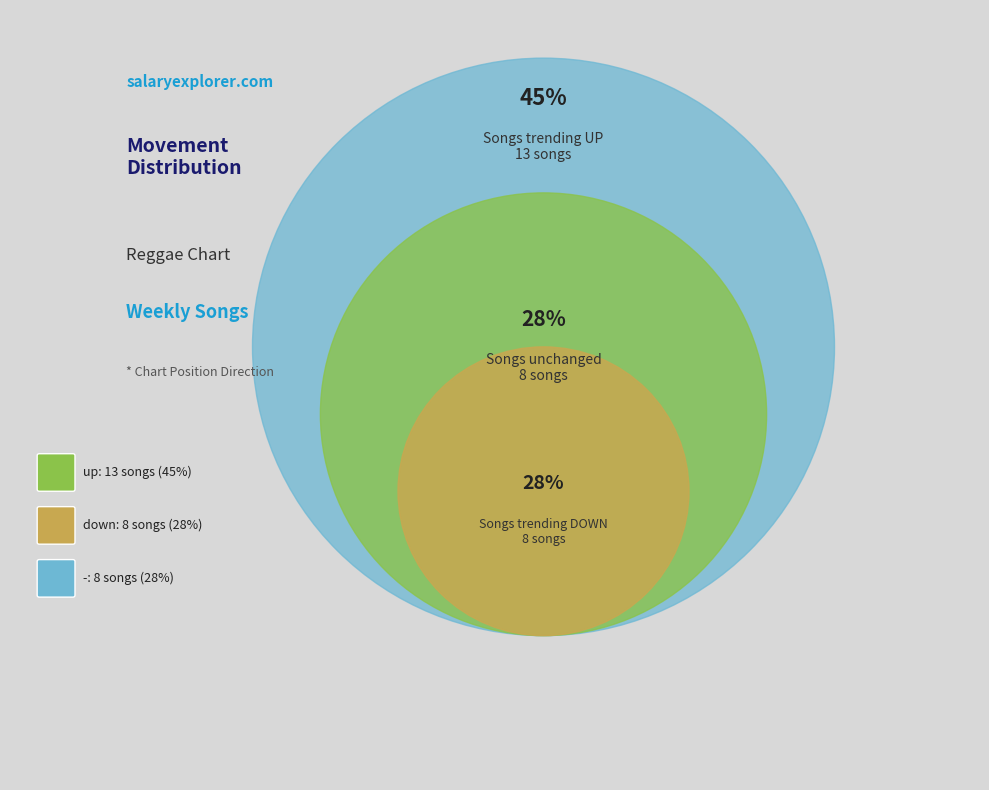

Does - account for over 50% of the chart?

No